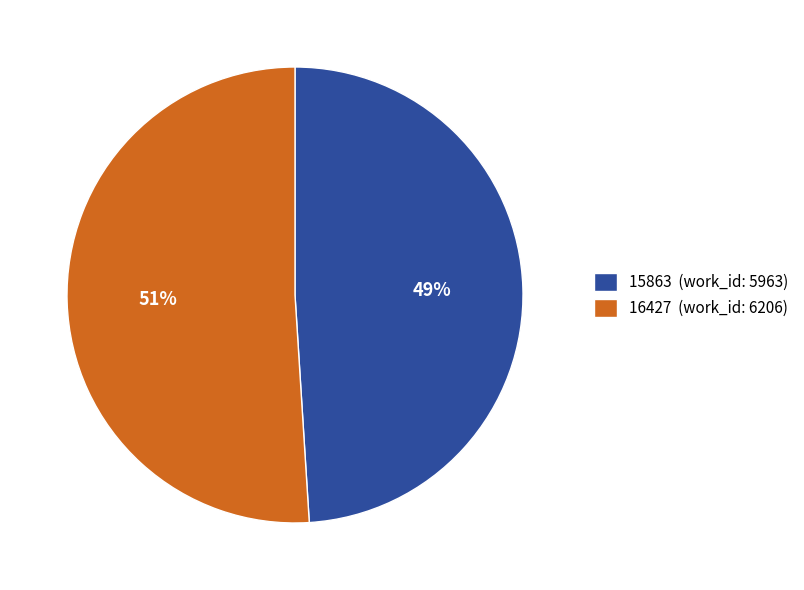

Does any single category account for the majority?

Yes